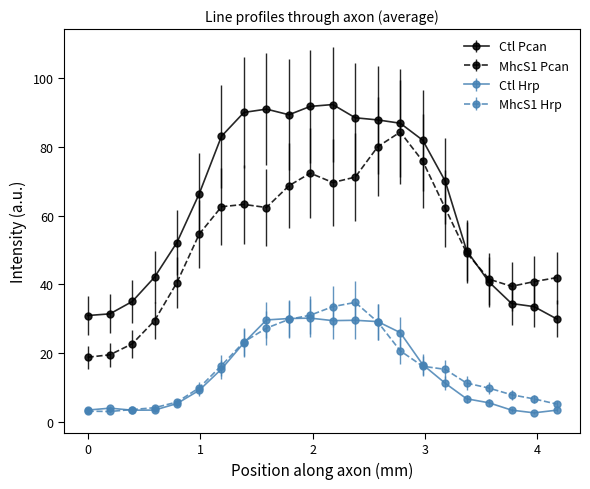

True or false: Ctl Pcan and MhcS1 Hrp intersect in this chart.

False